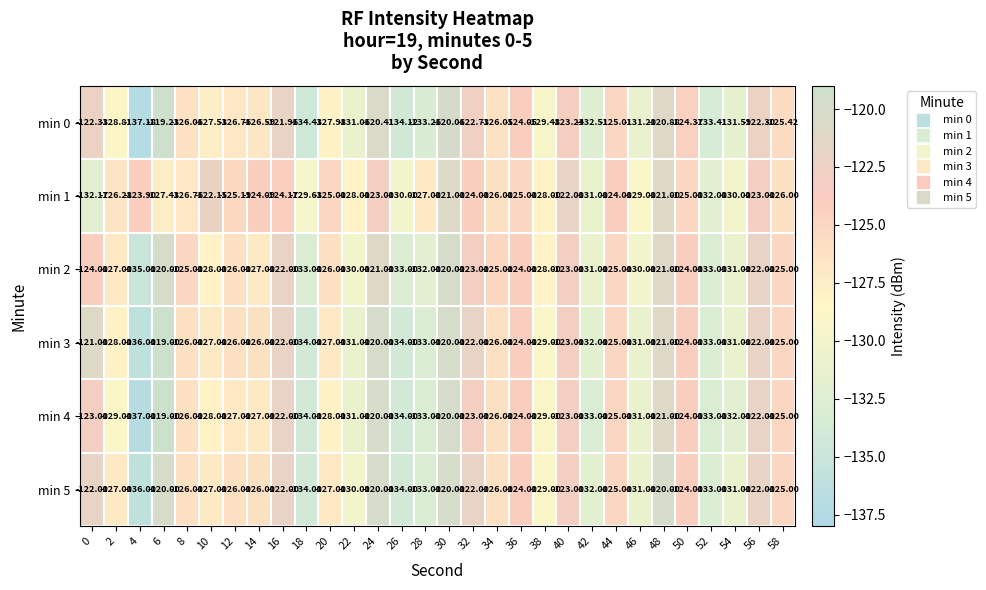

Is the value of min 5 at 46 greater than the value of min 4 at 4?

Yes